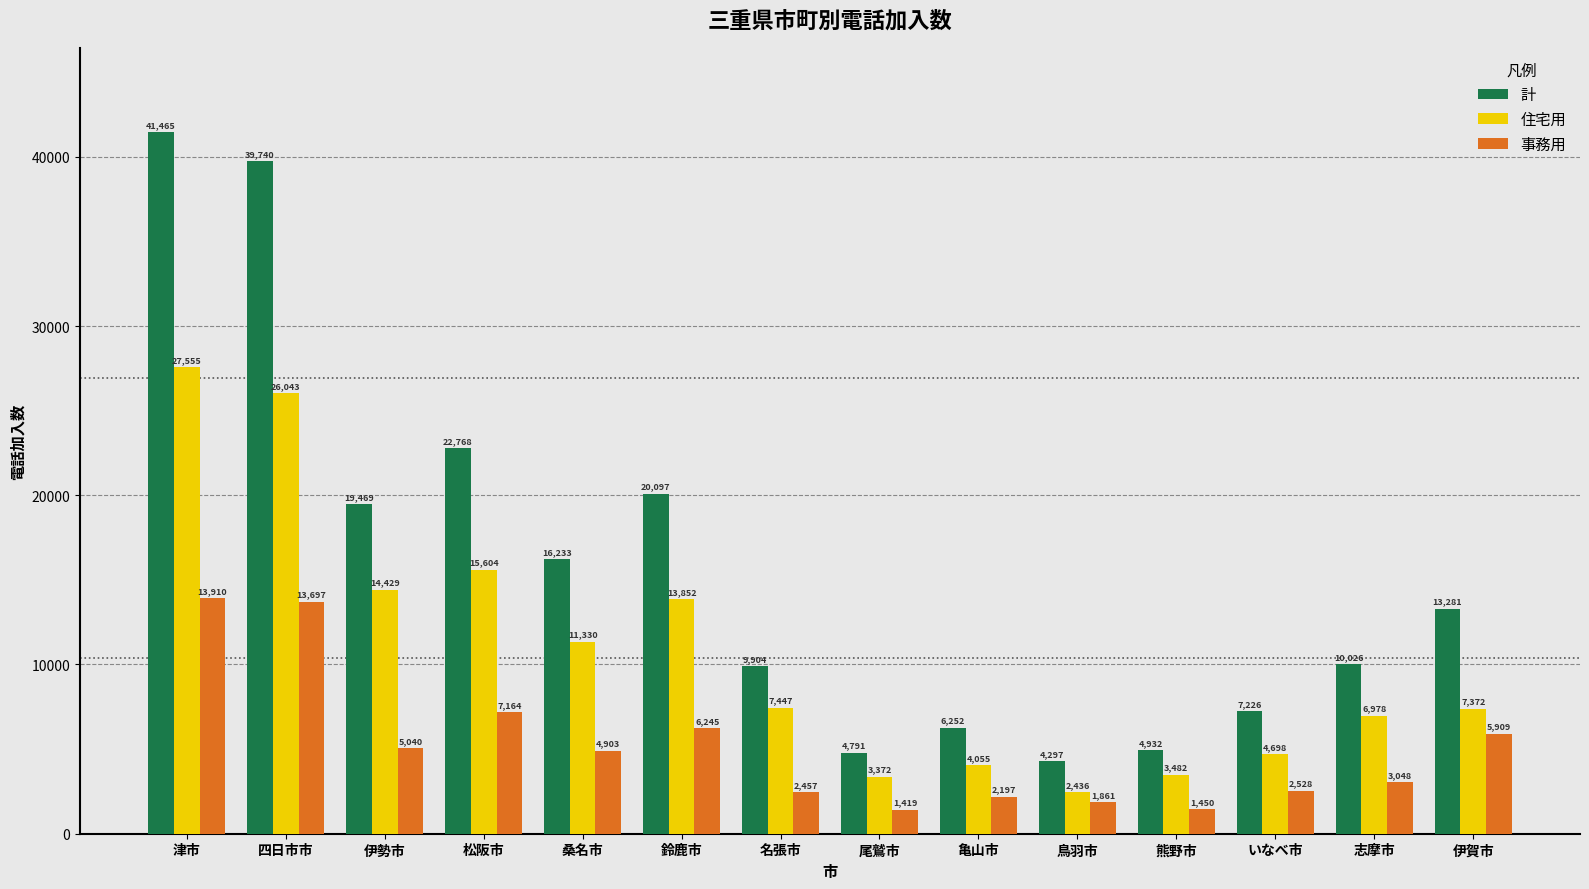

What is the label of the 3rd bar from the left?

伊勢市